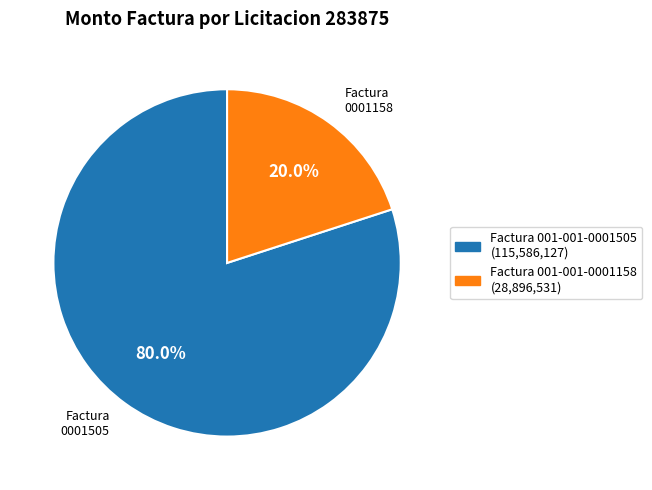

Is there a majority slice in this chart?

Yes